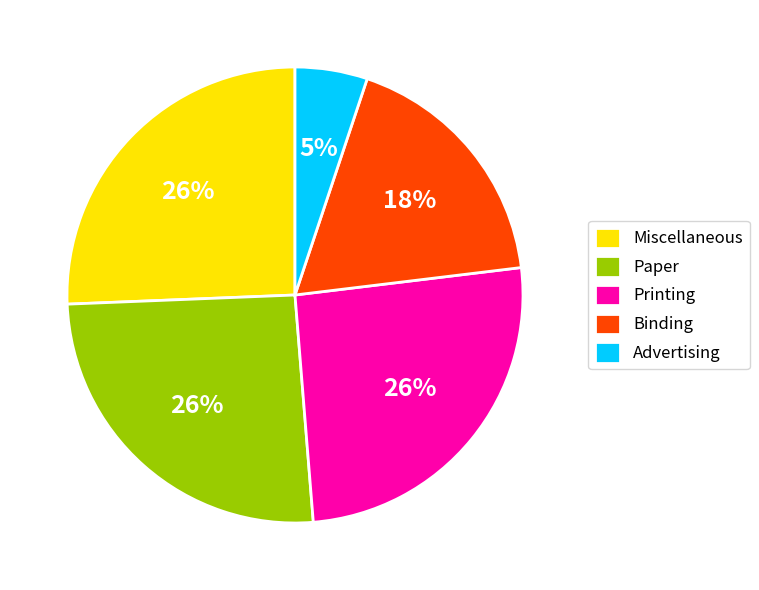

Which category has the smallest portion of the pie?

Advertising